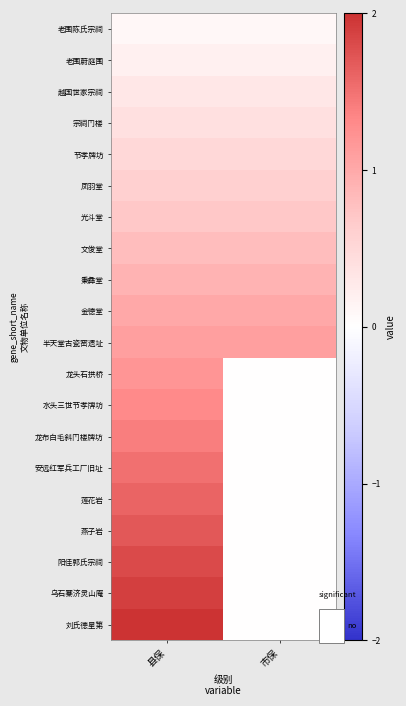

At which category is the sum across all series the highest?

县保